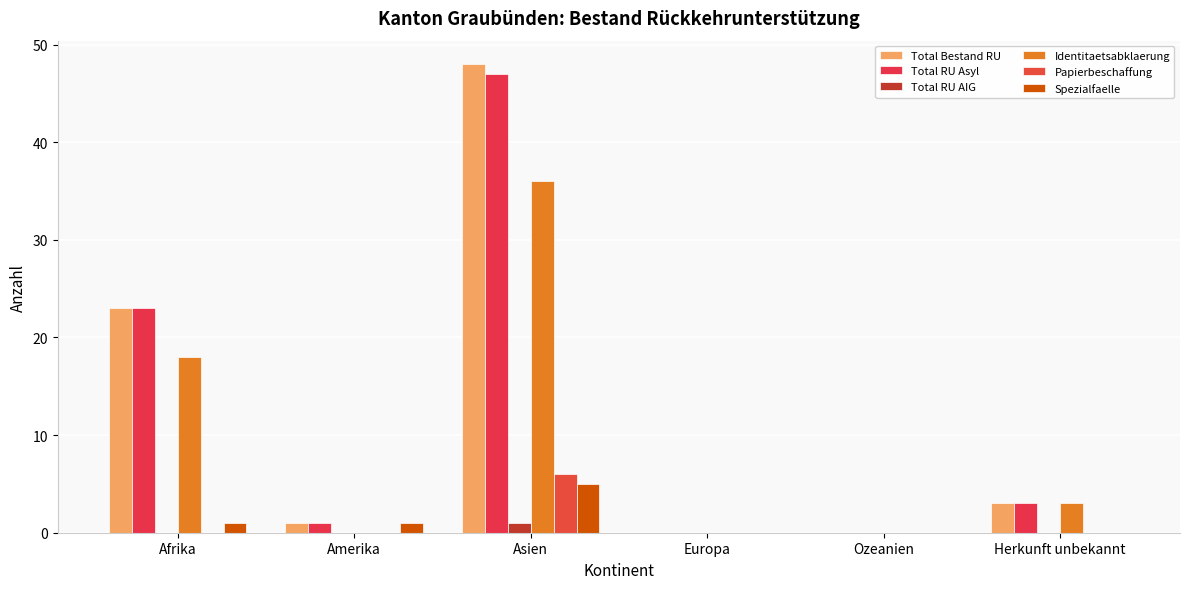

At Herkunft unbekannt, list the series in order from largest to smallest.

Total Bestand RU, Total RU Asyl, Identitaetsabklaerung, Total RU AIG, Papierbeschaffung, Spezialfaelle